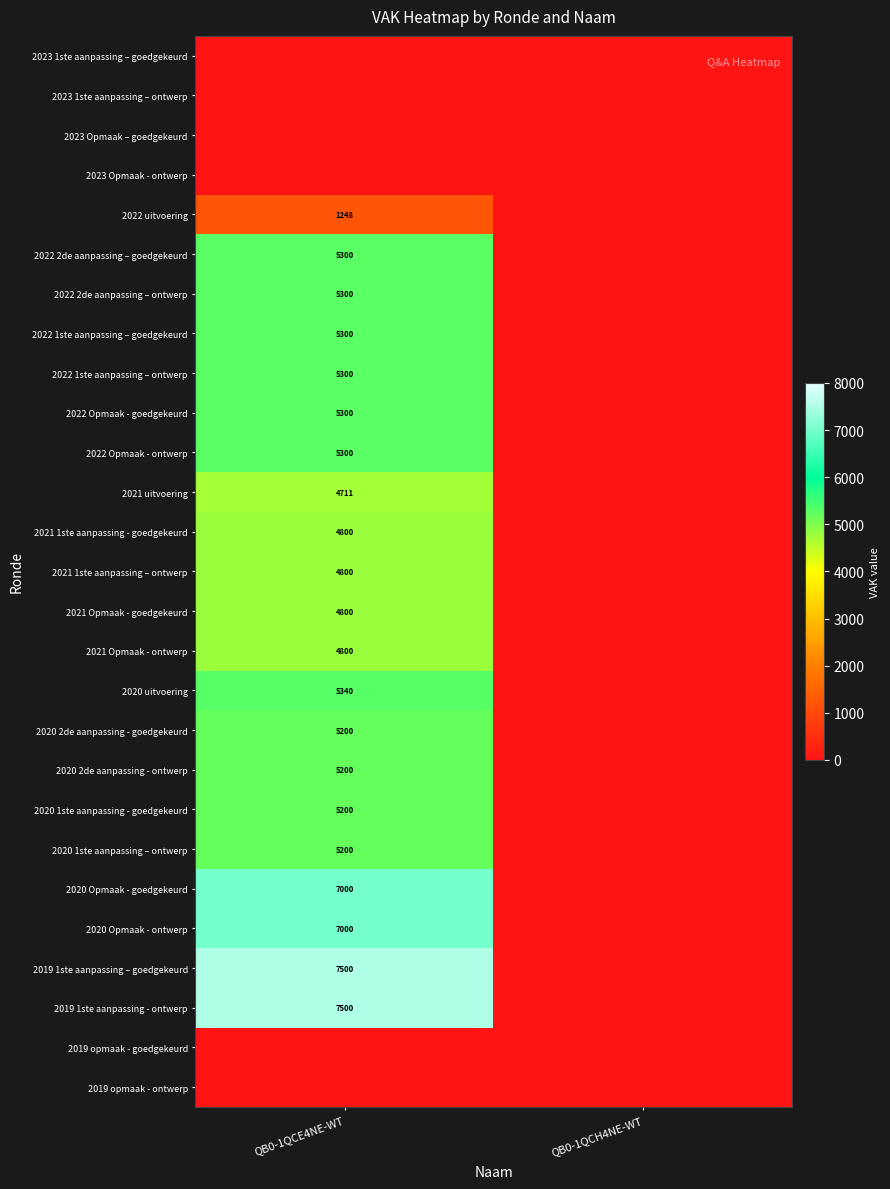

The value of 2020 1ste aanpassing - goedgekeurd at QB0-1QCE4NE-WT is 5200. True or false?

True